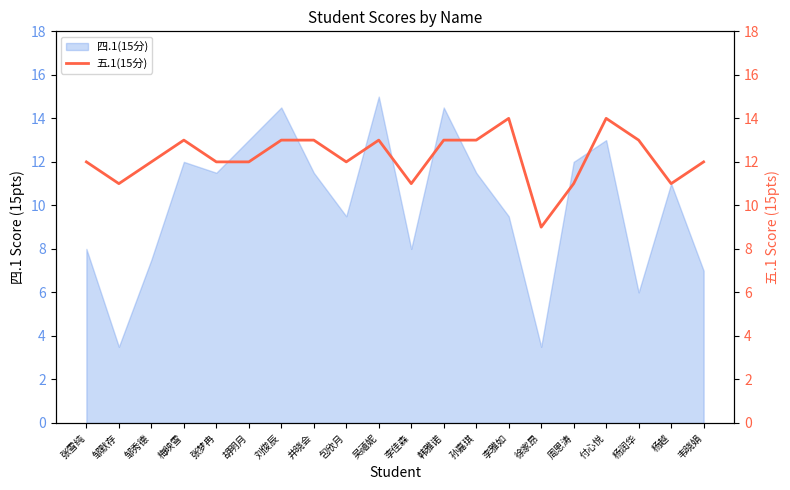

What is the value of the 7th point from the left?

13